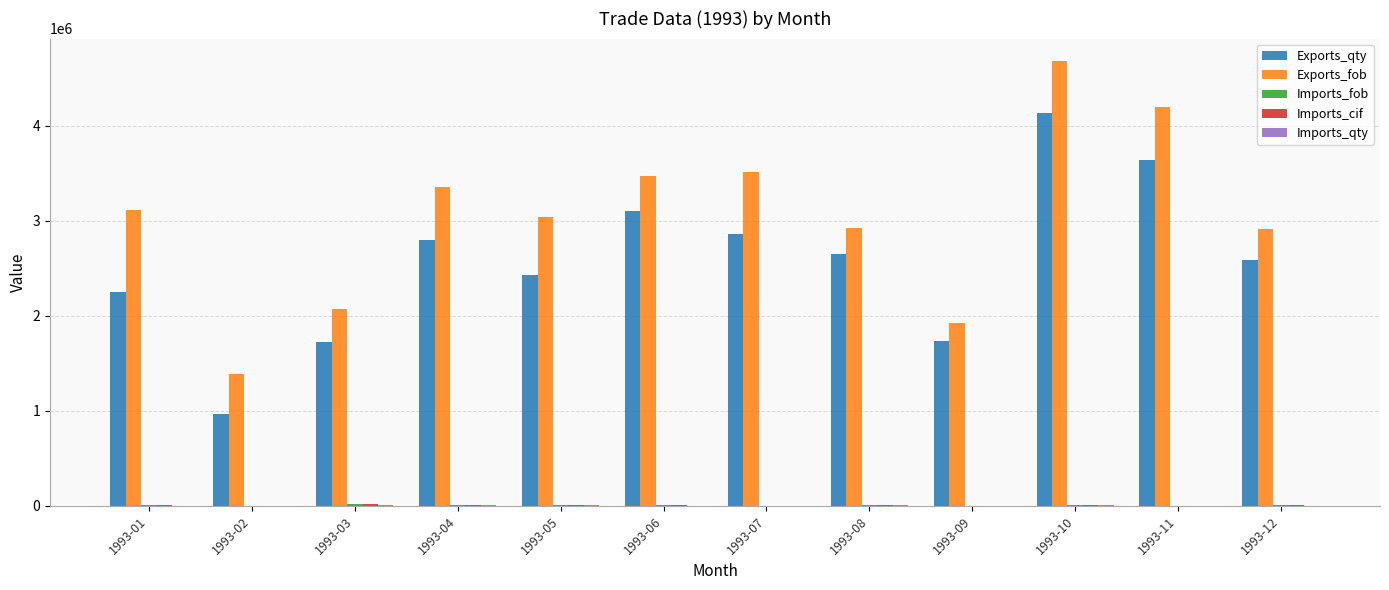

How many categories are shown in the chart?

12